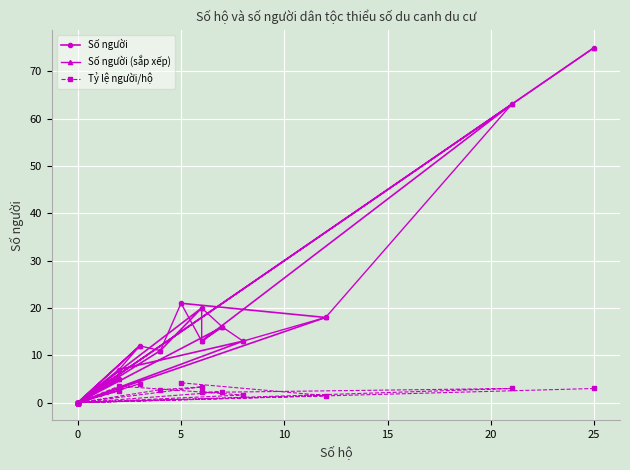

List the series in order of their peak value, lowest first.

Tỷ lệ người/hộ, Số người, Số người (sắp xếp)